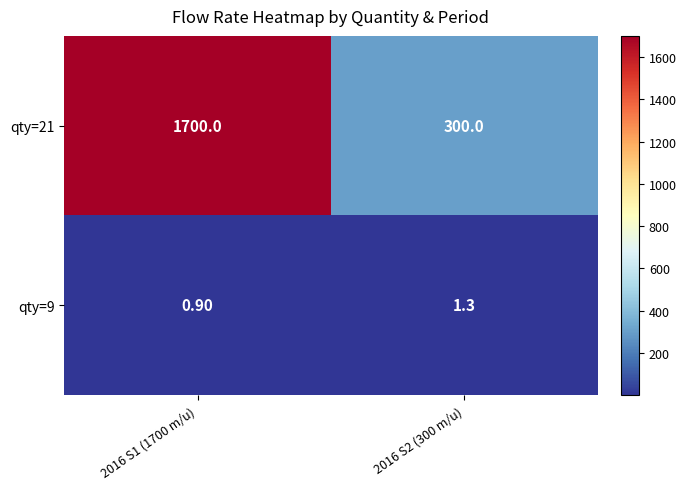

What is the difference between the highest and lowest values at 2016 S1 (1700 m/u)?

1699.1